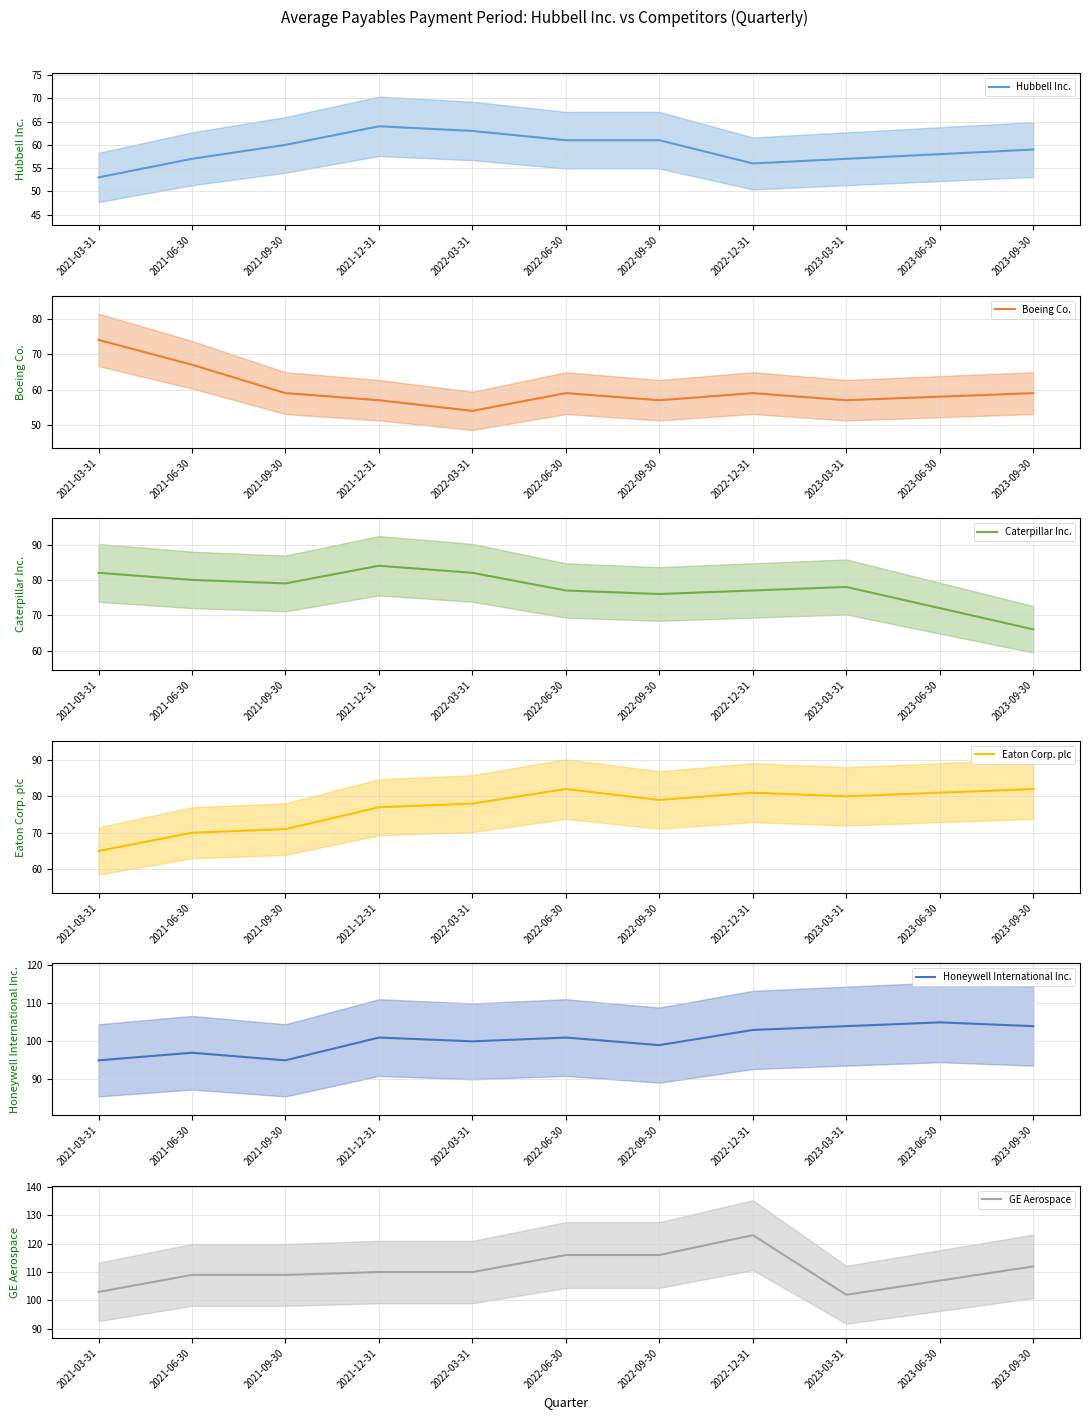

Which series ends up on top after the final intersection of Boeing Co. and Hubbell Inc.?

Boeing Co.